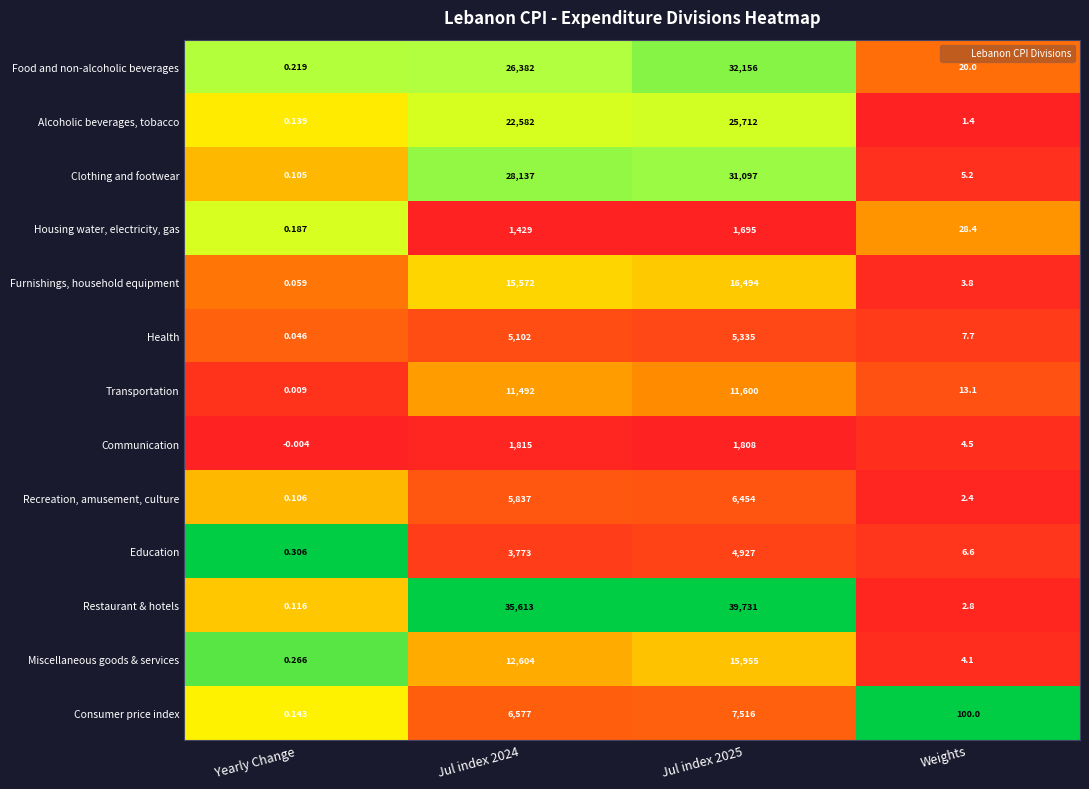

Which series has the widest spread of values?

Restaurant & hotels